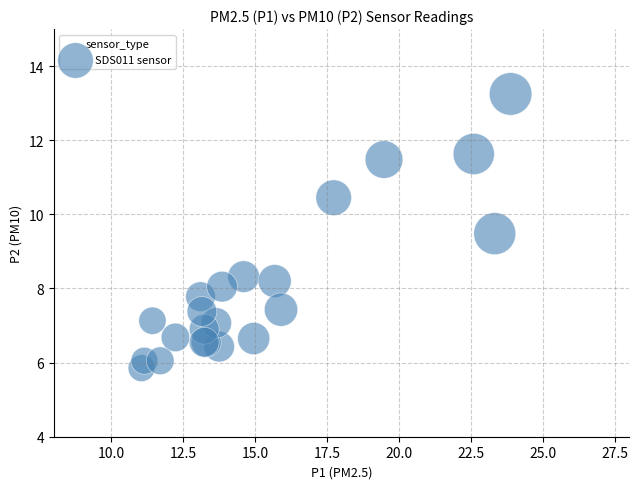

What Y value in the scatter plot is closest to 9?

9.5